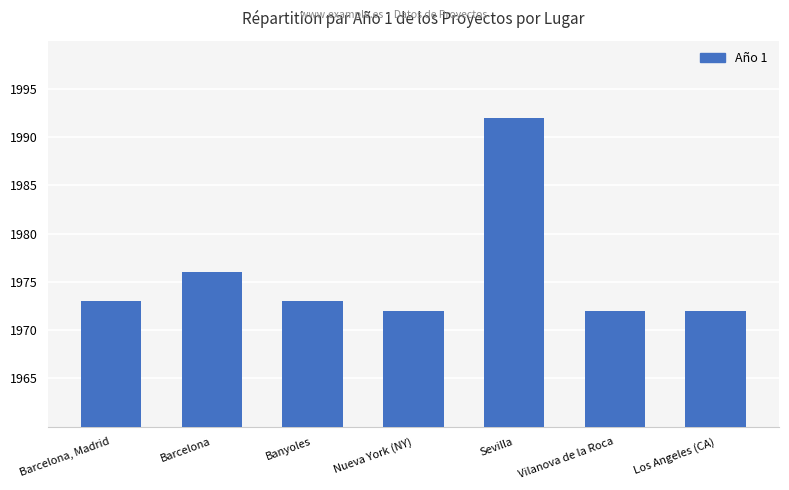

What is the maximum value shown in the chart?

1992